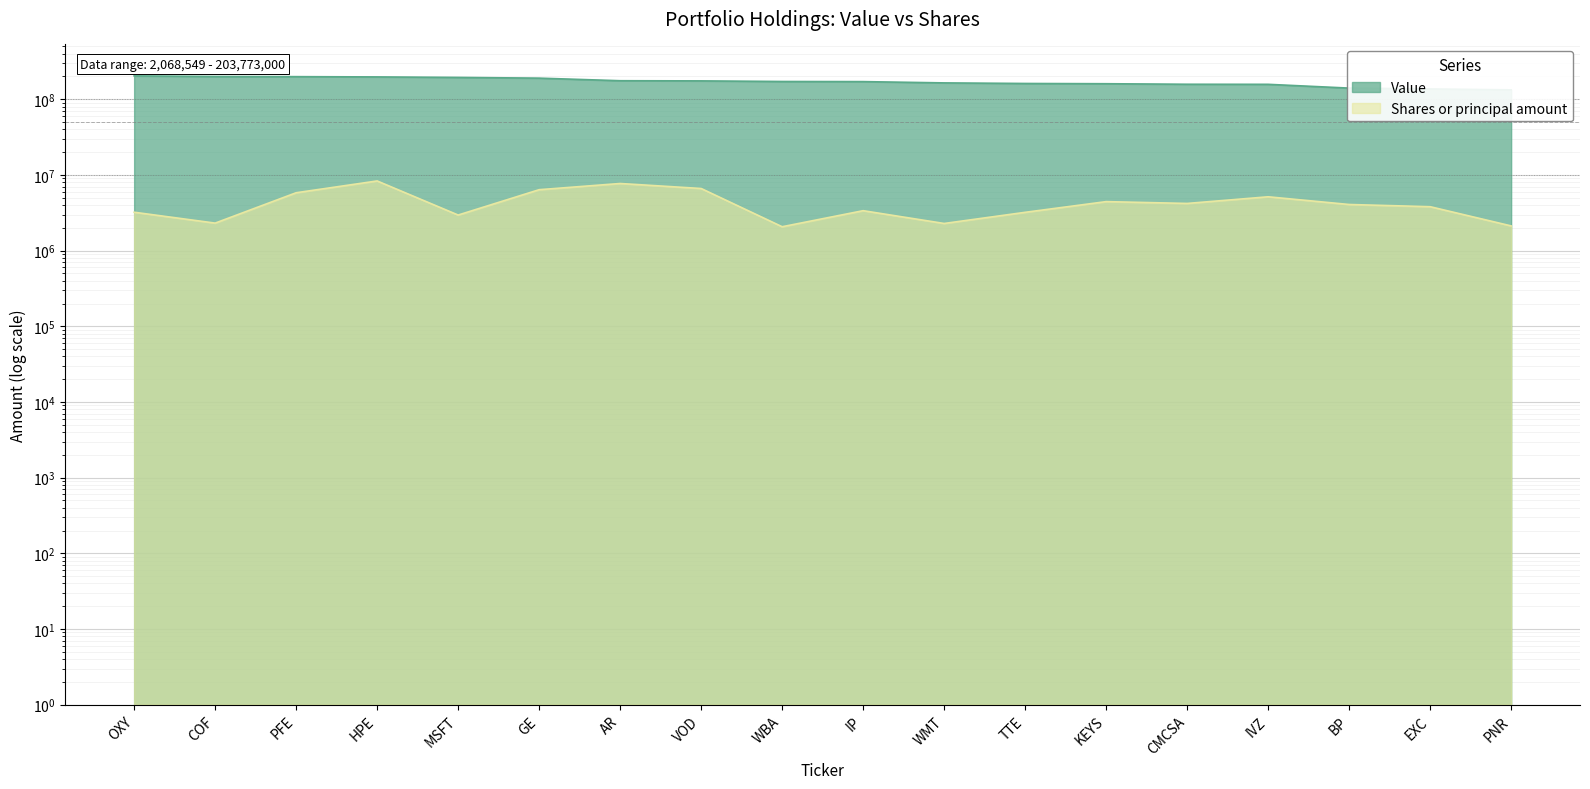

What position from the right is BP?

3